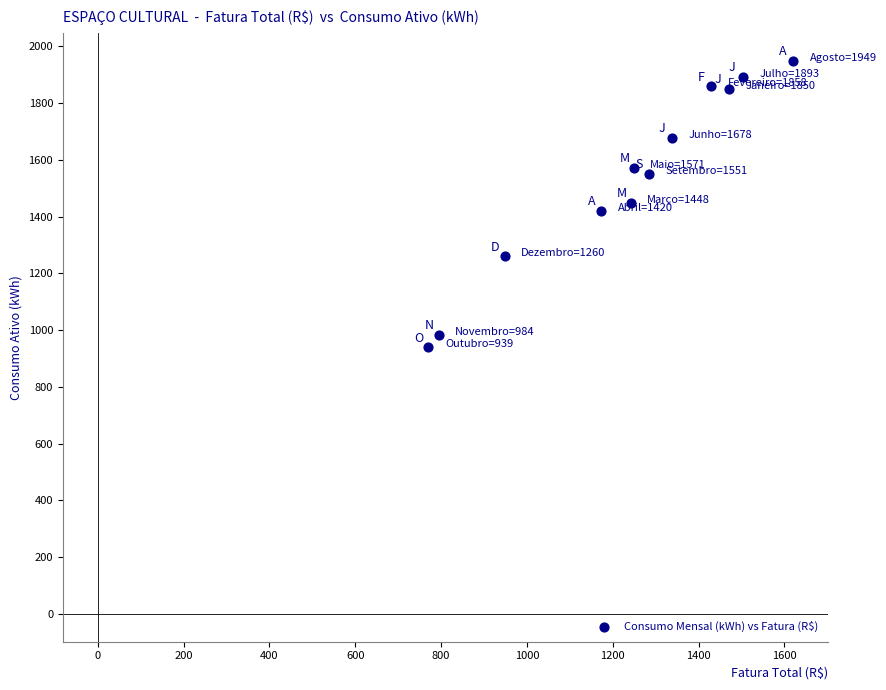

What is the average Y value?

1533